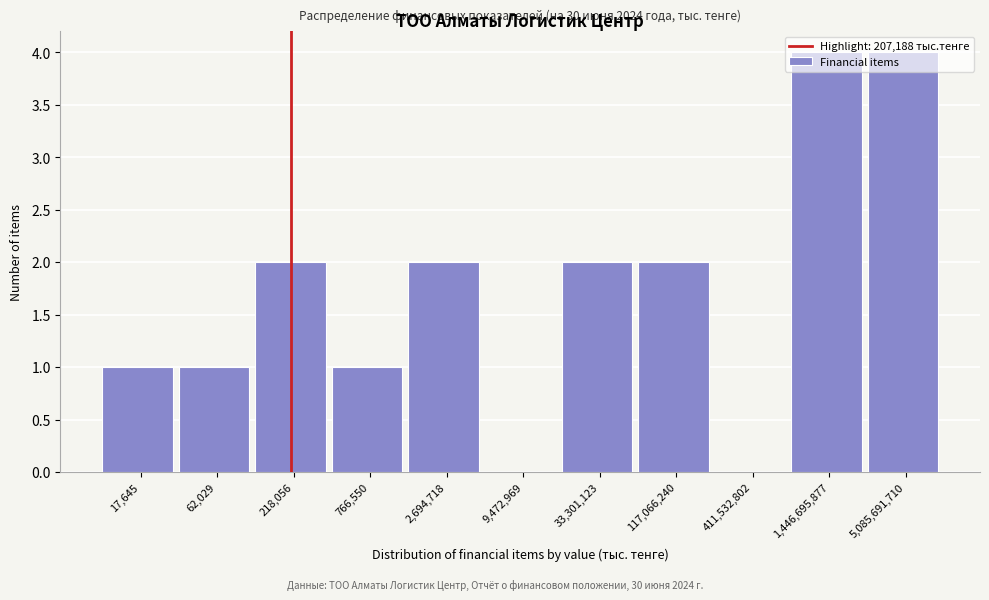

The value at 9,472,969 is 0. True or false?

True